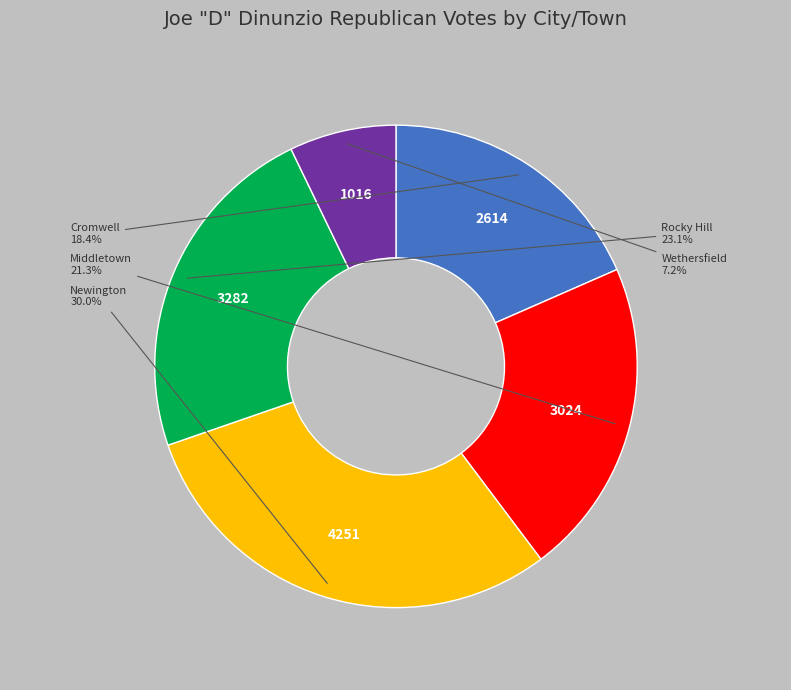

Does any single category account for the majority?

No